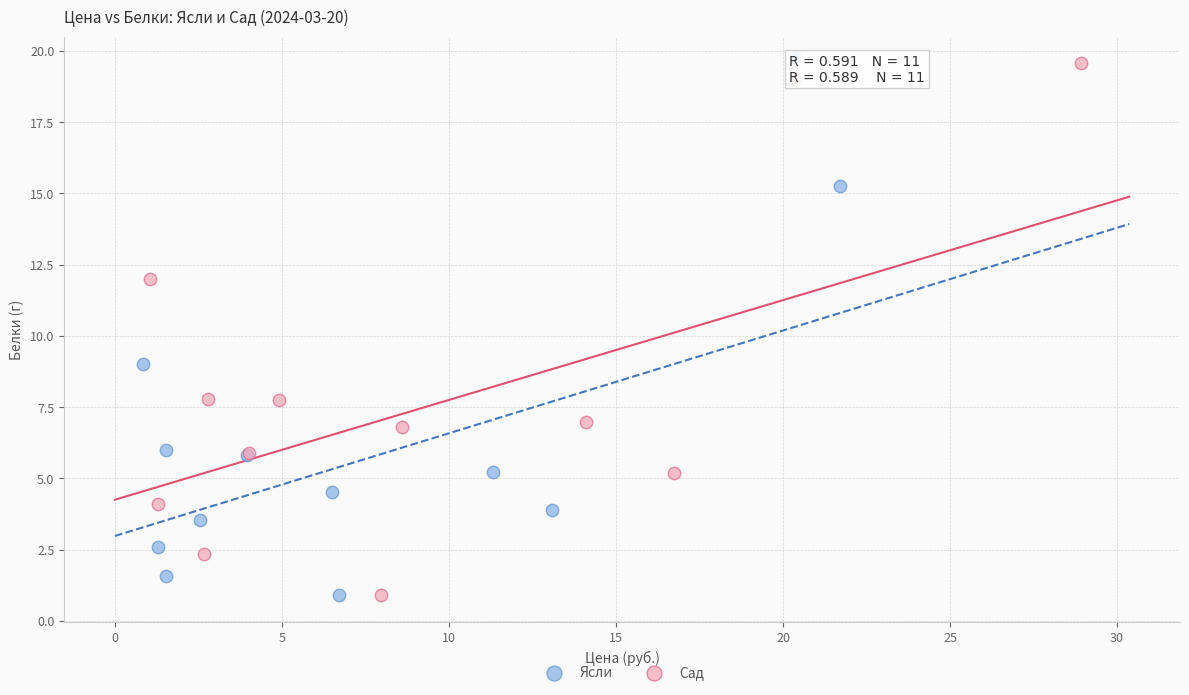

Which series reaches the maximum Y coordinate?

Сад